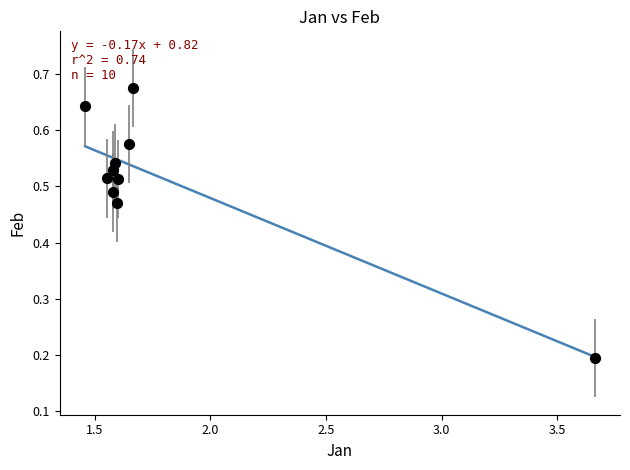

What is the range of X values (max minus min)?

2.2